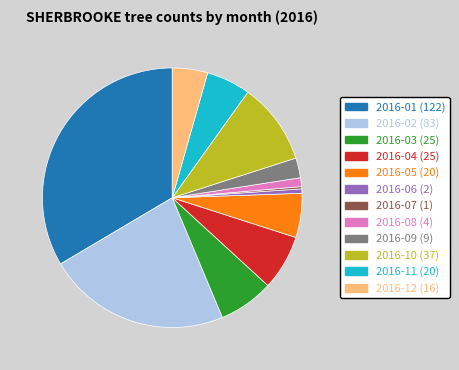

Is there any slice that represents more than half of the pie?

No